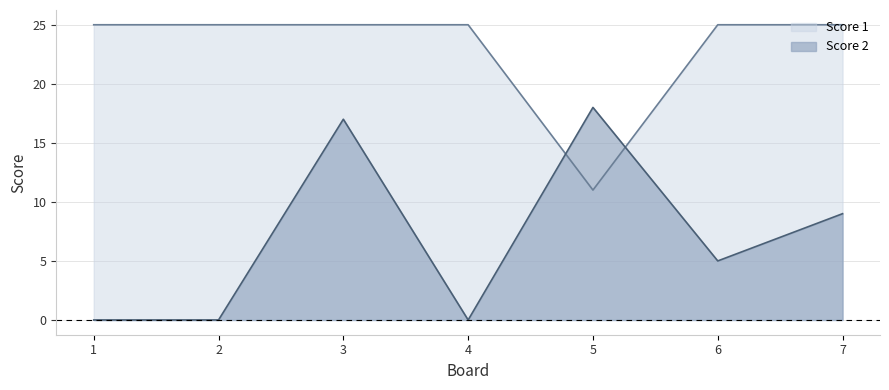

What is the value of the Score 2 point at the 7th from the left?

9